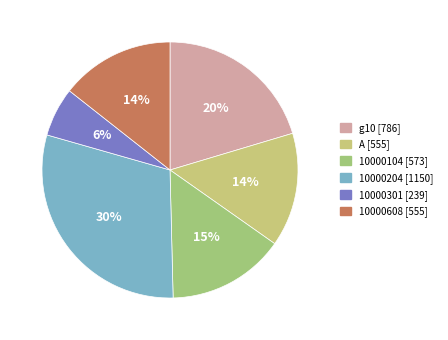

True or false: 10000204 accounts for 19% of the total.

False